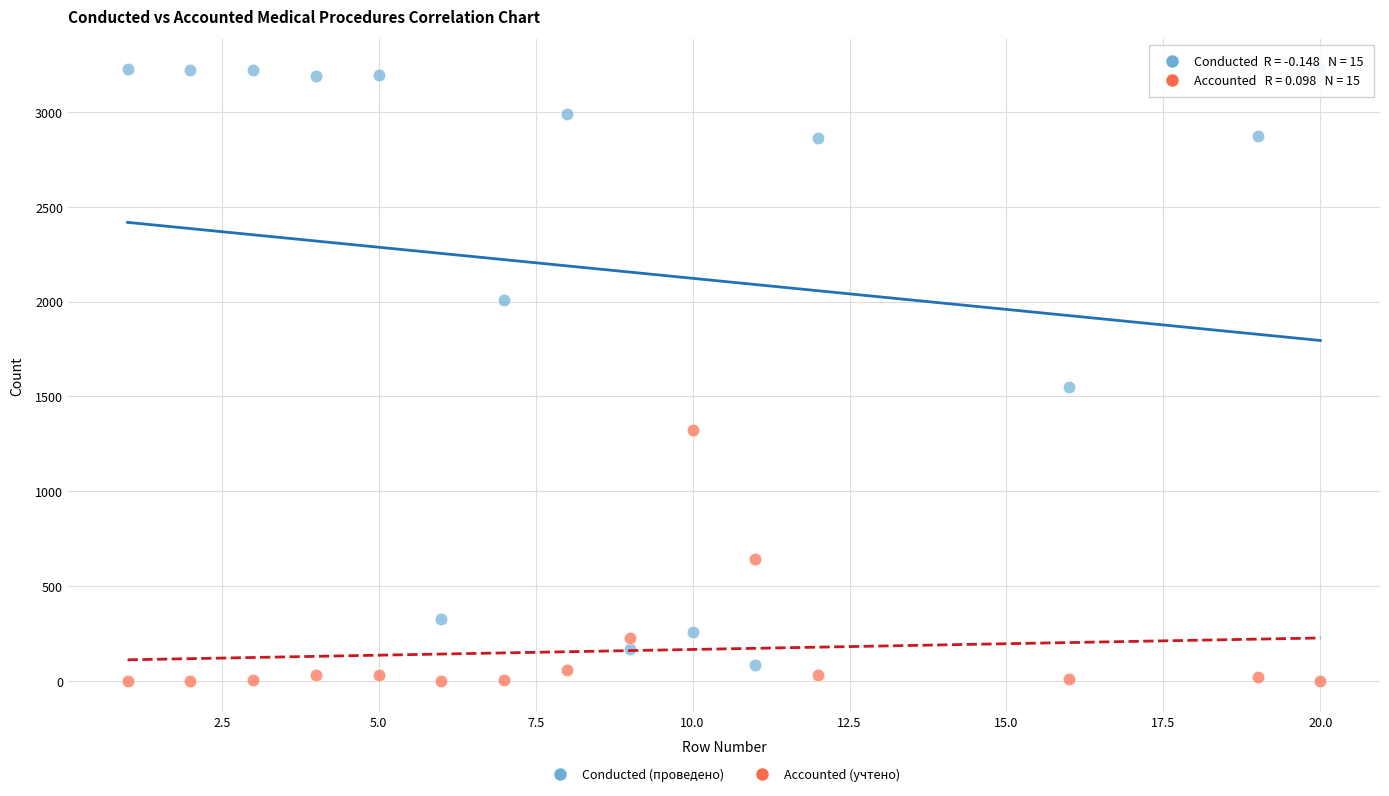

Across all series, what Y value is closest to 1612?

1552